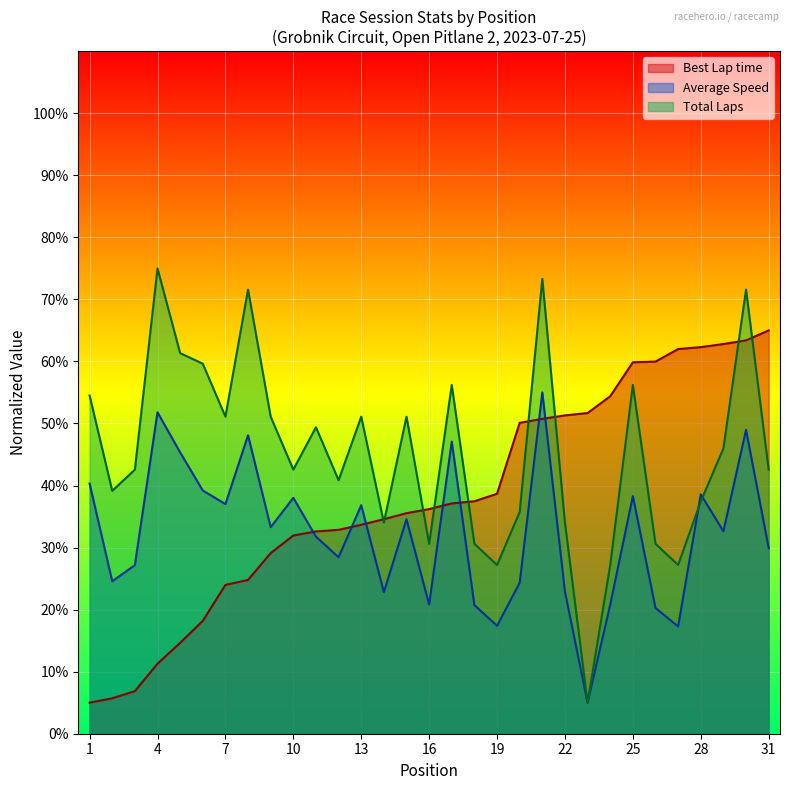

Between 3 and 29, which is larger?

29